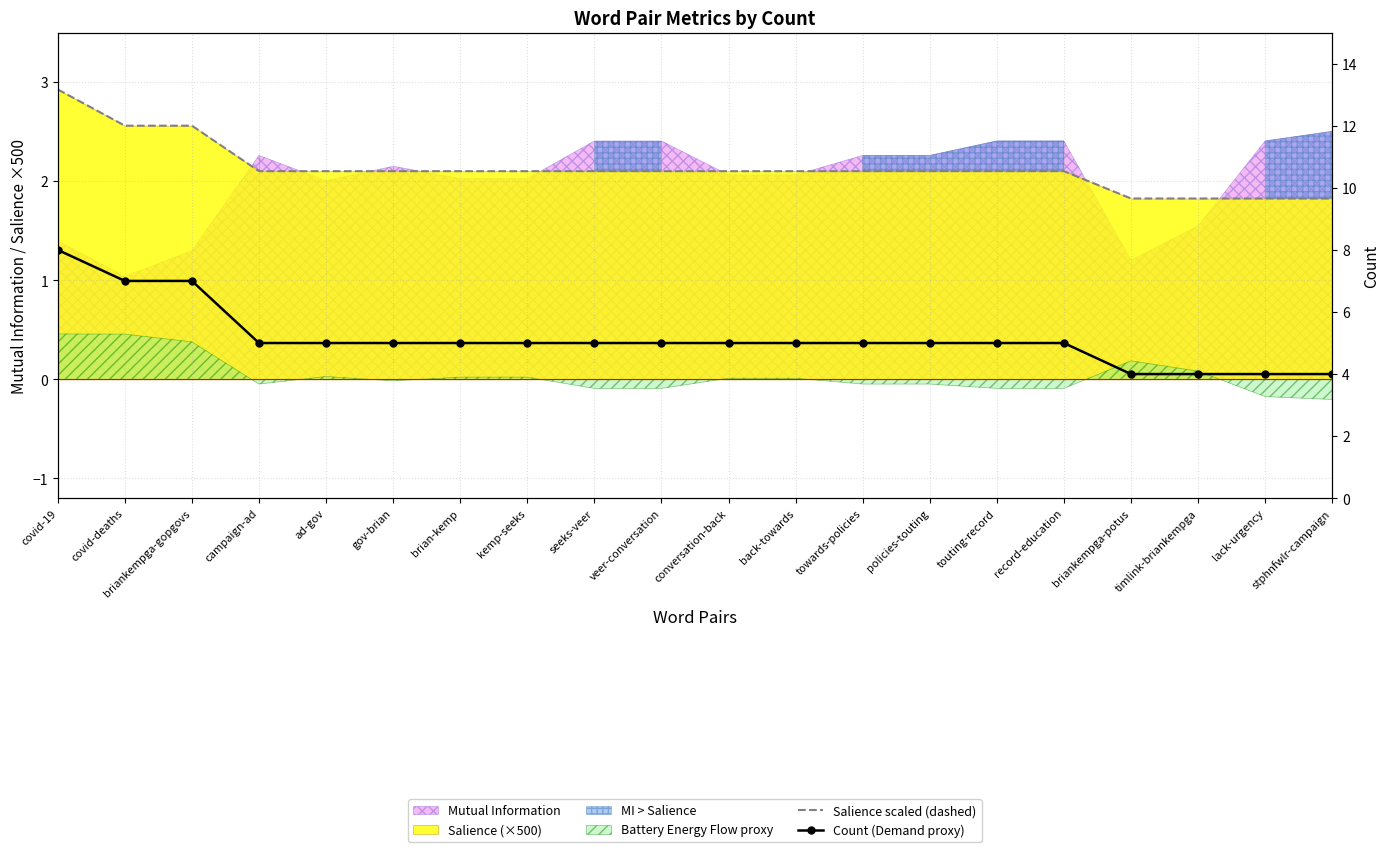

What is the difference between the maximum and minimum values in the Count (Demand proxy) series?

4.0